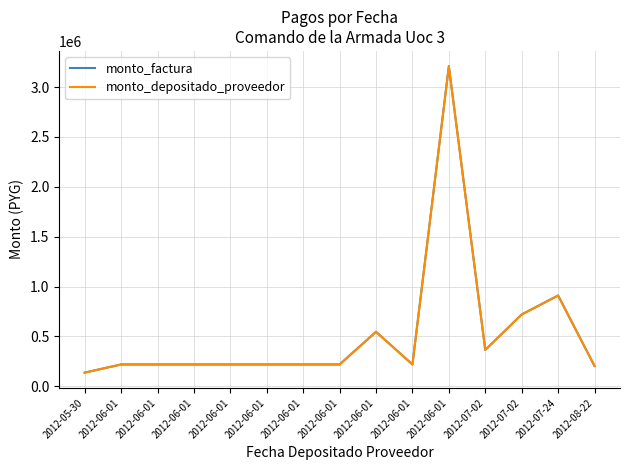

Does the chart display data point markers on the line(s)?

No